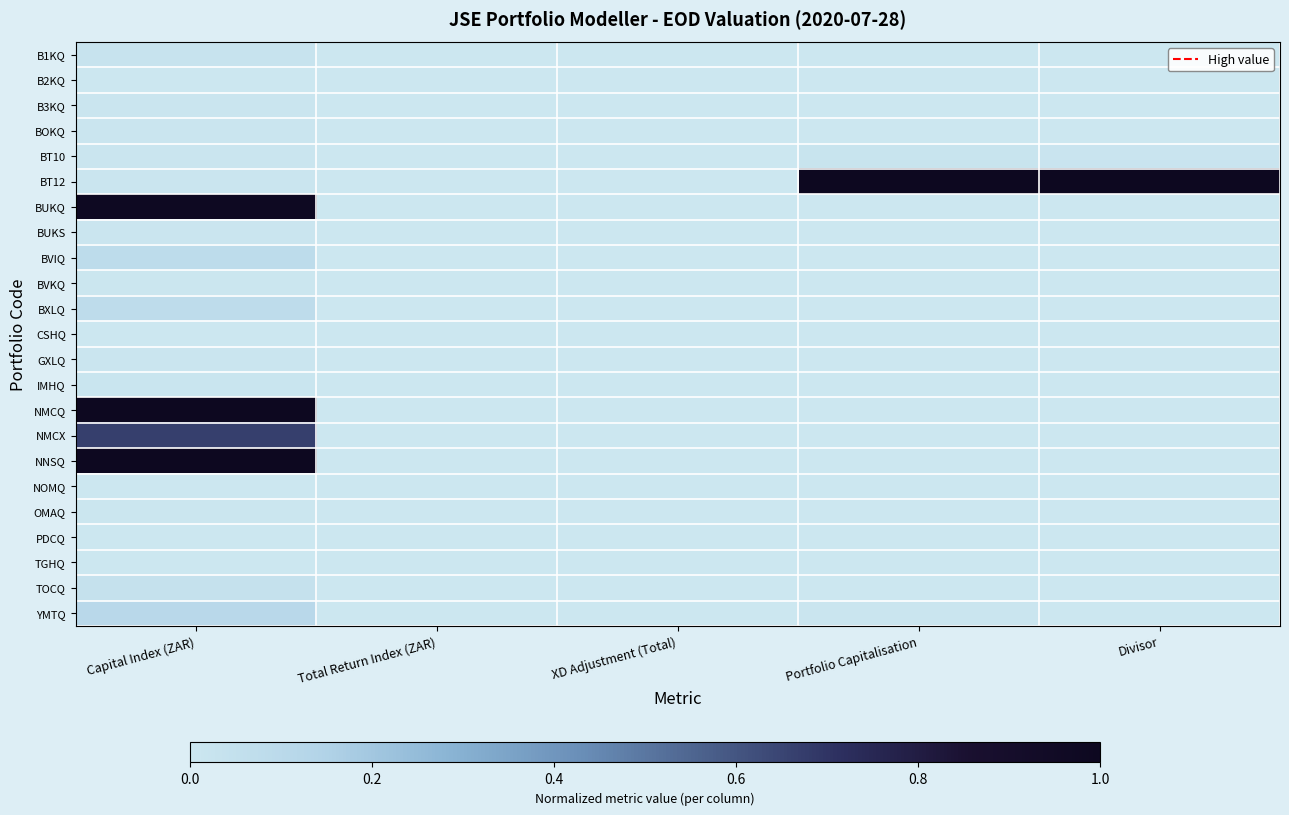

Reading left to right, list all the values displayed in this chart.

B1KQ: Capital Index (ZAR)=0.0	Total Return Index (ZAR)=0.0	XD Adjustment (Total)=0.0	Portfolio Capitalisation=0.0	Divisor=0.0
B2KQ: Capital Index (ZAR)=0.0	Total Return Index (ZAR)=0.0	XD Adjustment (Total)=0.0	Portfolio Capitalisation=0.0	Divisor=0.0
B3KQ: Capital Index (ZAR)=0.0	Total Return Index (ZAR)=0.0	XD Adjustment (Total)=0.0	Portfolio Capitalisation=0.0	Divisor=0.0
BOKQ: Capital Index (ZAR)=0.0	Total Return Index (ZAR)=0.0	XD Adjustment (Total)=0.0	Portfolio Capitalisation=0.0	Divisor=0.0
BT10: Capital Index (ZAR)=0.0	Total Return Index (ZAR)=0.0	XD Adjustment (Total)=0.0	Portfolio Capitalisation=0.0	Divisor=0.0
BT12: Capital Index (ZAR)=0.0	Total Return Index (ZAR)=0.0	XD Adjustment (Total)=0.0	Portfolio Capitalisation=1.0	Divisor=1.0
BUKQ: Capital Index (ZAR)=1.0	Total Return Index (ZAR)=0.0	XD Adjustment (Total)=0.0	Portfolio Capitalisation=0.0	Divisor=0.0
BUKS: Capital Index (ZAR)=0.0	Total Return Index (ZAR)=0.0	XD Adjustment (Total)=0.0	Portfolio Capitalisation=0.0	Divisor=0.0
BVIQ: Capital Index (ZAR)=0.1	Total Return Index (ZAR)=0.0	XD Adjustment (Total)=0.0	Portfolio Capitalisation=0.0	Divisor=0.0
BVKQ: Capital Index (ZAR)=0.0	Total Return Index (ZAR)=0.0	XD Adjustment (Total)=0.0	Portfolio Capitalisation=0.0	Divisor=0.0
BXLQ: Capital Index (ZAR)=0.1	Total Return Index (ZAR)=0.0	XD Adjustment (Total)=0.0	Portfolio Capitalisation=0.0	Divisor=0.0
CSHQ: Capital Index (ZAR)=0.0	Total Return Index (ZAR)=0.0	XD Adjustment (Total)=0.0	Portfolio Capitalisation=0.0	Divisor=0.0
GXLQ: Capital Index (ZAR)=0.0	Total Return Index (ZAR)=0.0	XD Adjustment (Total)=0.0	Portfolio Capitalisation=0.0	Divisor=0.0
IMHQ: Capital Index (ZAR)=0.0	Total Return Index (ZAR)=0.0	XD Adjustment (Total)=0.0	Portfolio Capitalisation=0.0	Divisor=0.0
NMCQ: Capital Index (ZAR)=1.0	Total Return Index (ZAR)=0.0	XD Adjustment (Total)=0.0	Portfolio Capitalisation=0.0	Divisor=0.0
NMCX: Capital Index (ZAR)=0.7	Total Return Index (ZAR)=0.0	XD Adjustment (Total)=0.0	Portfolio Capitalisation=0.0	Divisor=0.0
NNSQ: Capital Index (ZAR)=1.0	Total Return Index (ZAR)=0.0	XD Adjustment (Total)=0.0	Portfolio Capitalisation=0.0	Divisor=0.0
NOMQ: Capital Index (ZAR)=0.0	Total Return Index (ZAR)=0.0	XD Adjustment (Total)=0.0	Portfolio Capitalisation=0.0	Divisor=0.0
OMAQ: Capital Index (ZAR)=0.0	Total Return Index (ZAR)=0.0	XD Adjustment (Total)=0.0	Portfolio Capitalisation=0.0	Divisor=0.0
PDCQ: Capital Index (ZAR)=0.0	Total Return Index (ZAR)=0.0	XD Adjustment (Total)=0.0	Portfolio Capitalisation=0.0	Divisor=0.0
TGHQ: Capital Index (ZAR)=0.0	Total Return Index (ZAR)=0.0	XD Adjustment (Total)=0.0	Portfolio Capitalisation=0.0	Divisor=0.0
TOCQ: Capital Index (ZAR)=0.0	Total Return Index (ZAR)=0.0	XD Adjustment (Total)=0.0	Portfolio Capitalisation=0.0	Divisor=0.0
YMTQ: Capital Index (ZAR)=0.1	Total Return Index (ZAR)=0.0	XD Adjustment (Total)=0.0	Portfolio Capitalisation=0.0	Divisor=0.0